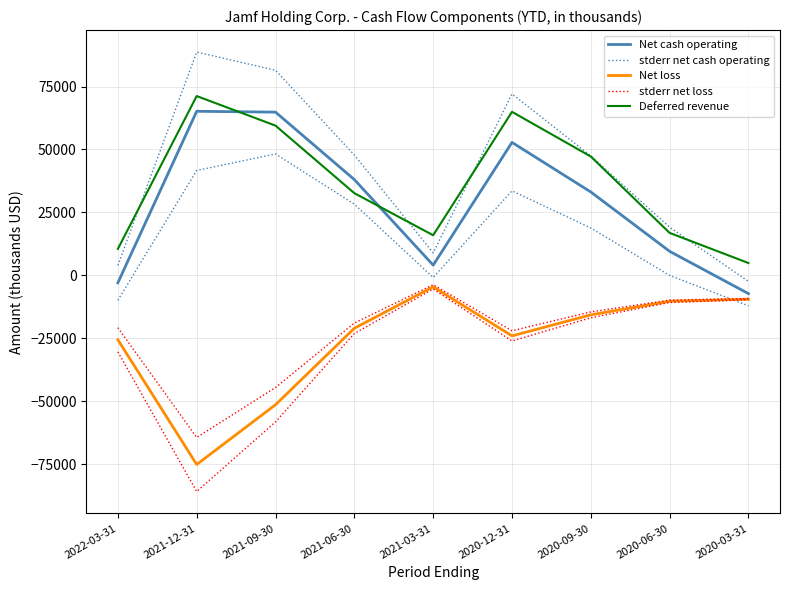

The value of stderr net loss at 2021-06-30 is -18974.6. True or false?

True